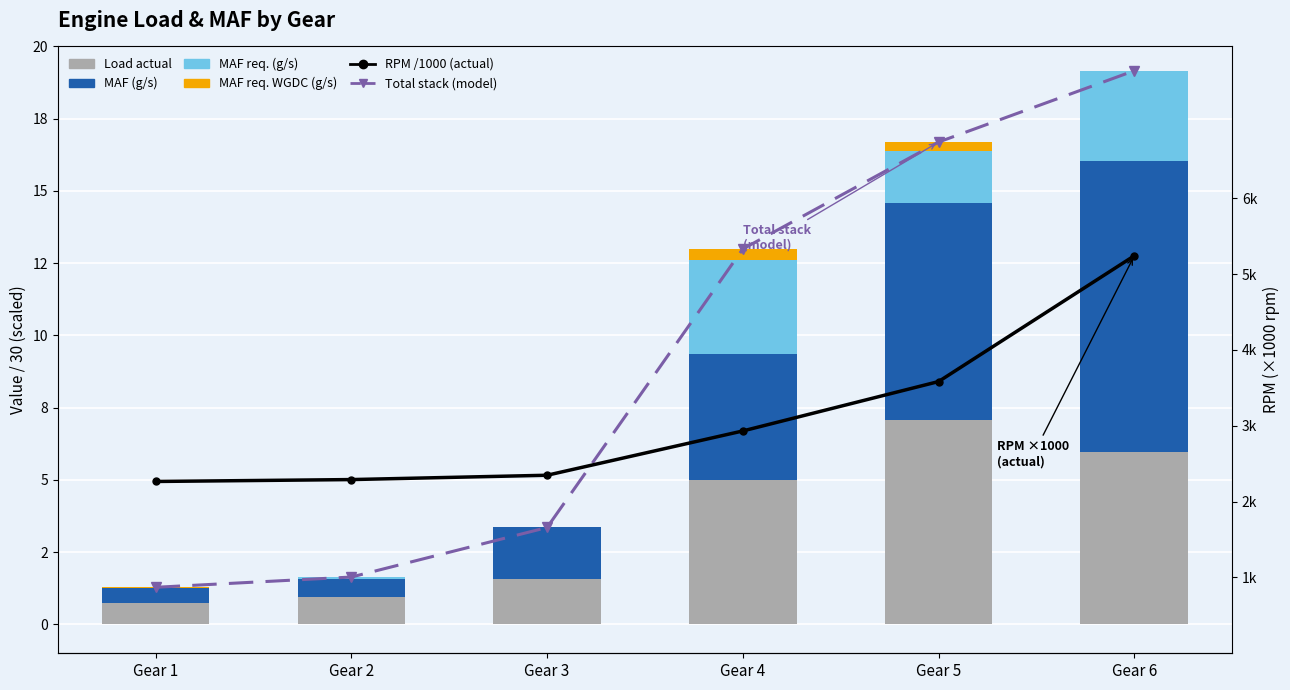

What is the maximum value shown in the chart?

19.2